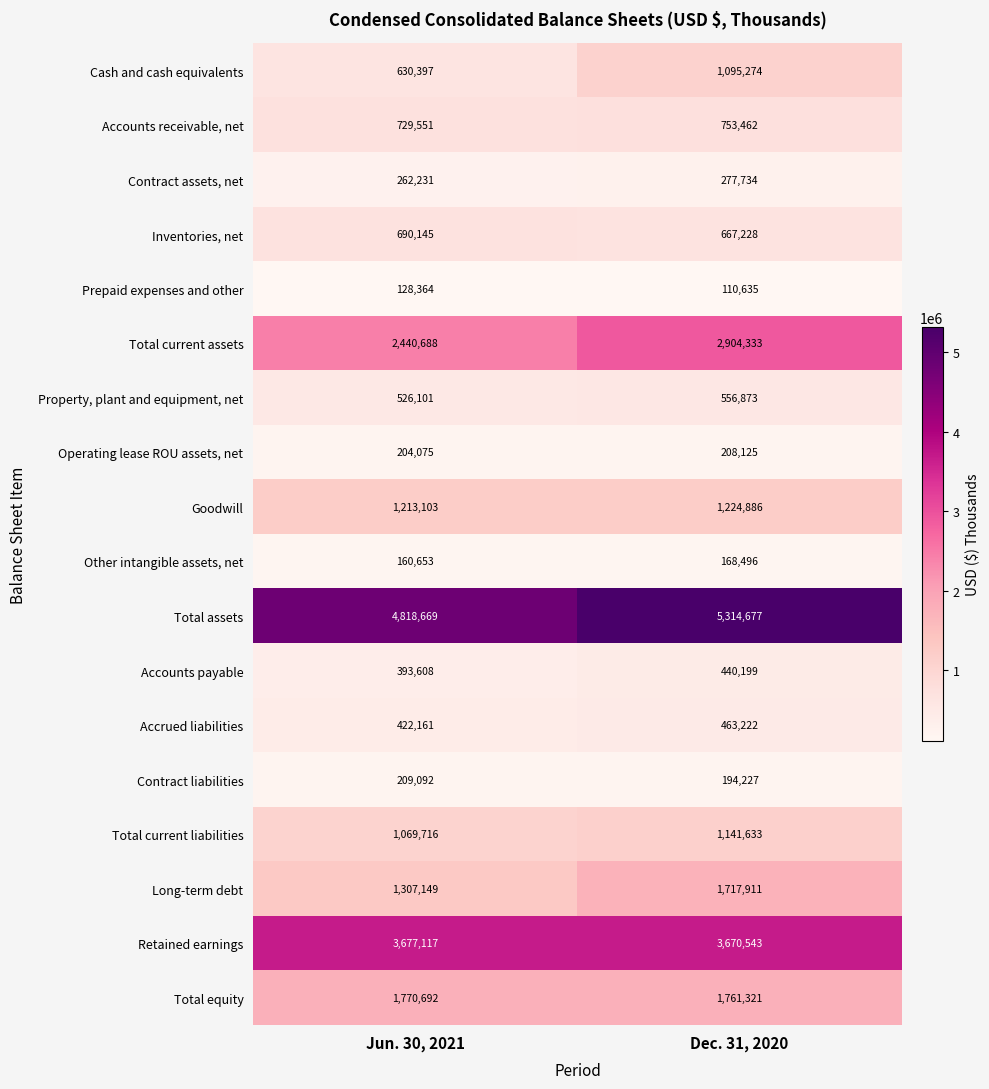

The Operating lease ROU assets, net series shows 204075 at Jun. 30, 2021. True or false?

True